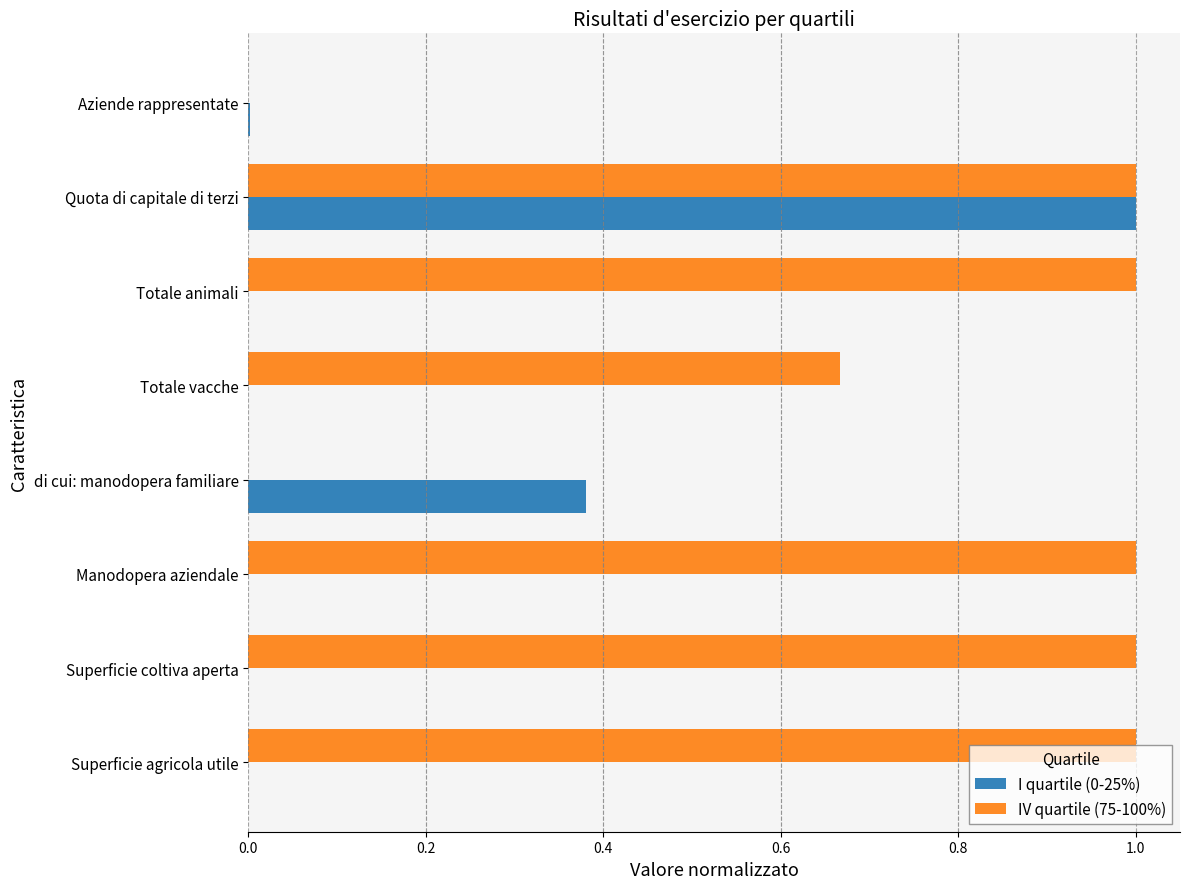

The IV quartile (75-100%) series shows 1.0 at Quota di capitale di terzi. True or false?

True